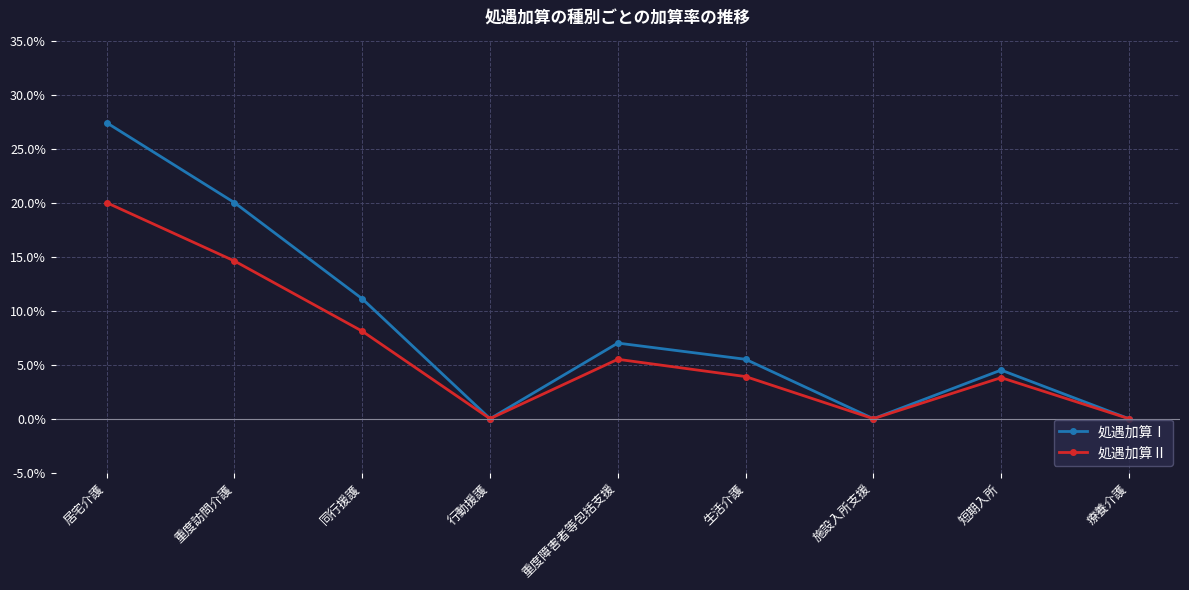

What are all the series names shown in the legend?

処遇加算Ⅰ, 処遇加算Ⅱ